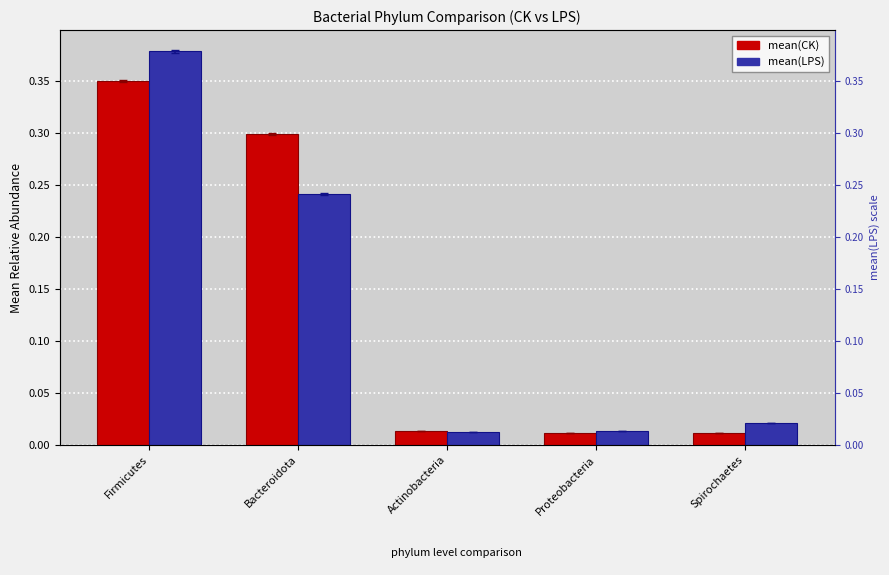

Reading left to right, what are all the values shown in this chart?

mean(CK): Firmicutes=0.4	Bacteroidota=0.3	Actinobacteria=0.0	Proteobacteria=0.0	Spirochaetes=0.0
mean(LPS): Firmicutes=0.4	Bacteroidota=0.2	Actinobacteria=0.0	Proteobacteria=0.0	Spirochaetes=0.0